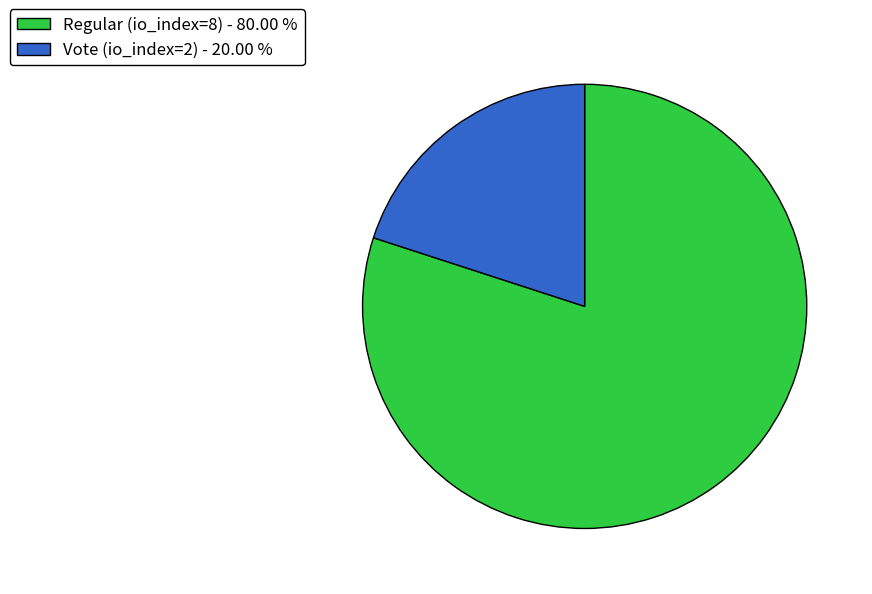

Rank the categories by value from lowest to highest.

Vote (io_index=2), Regular (io_index=8)